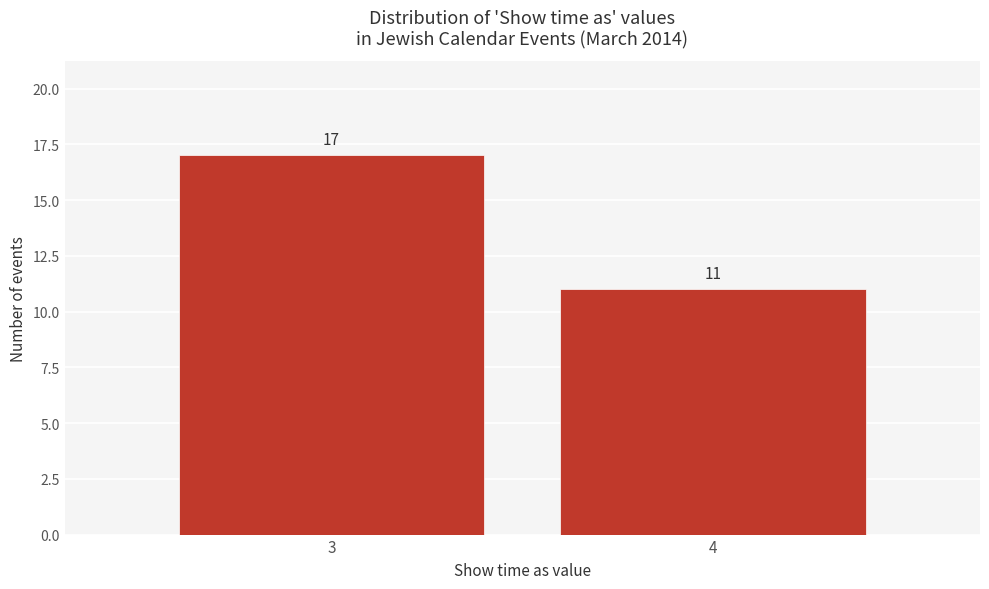

Reading left to right, list all the values displayed in this chart.

17	11